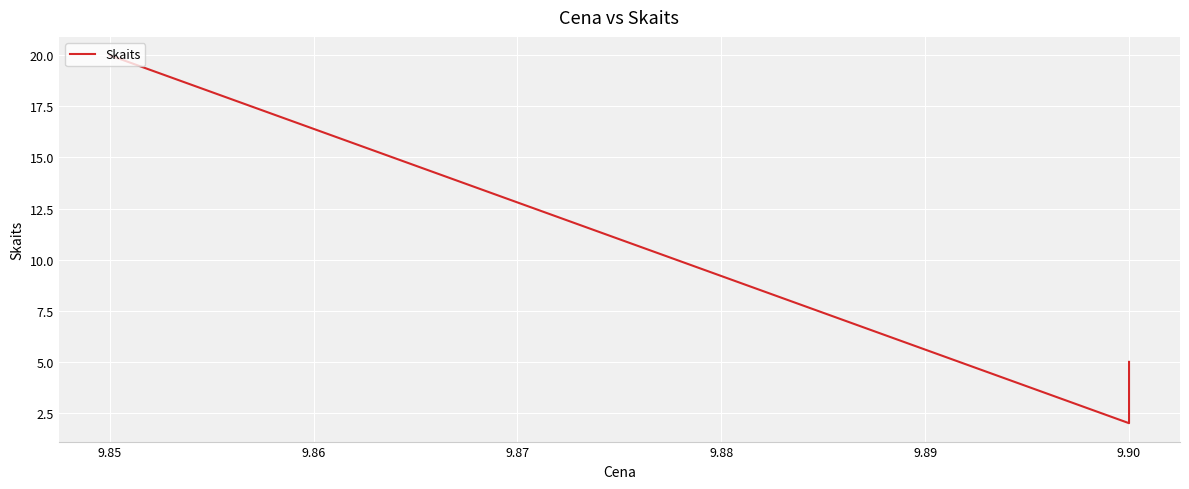

Count the number of categories in the chart.

3